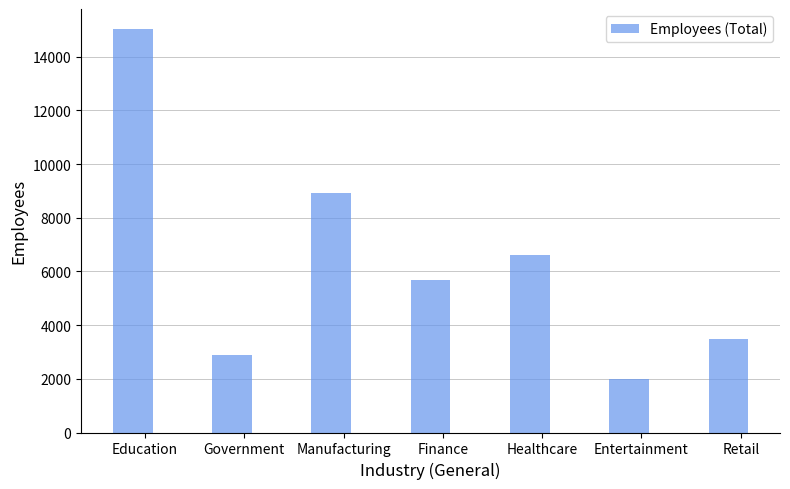

How many series are shown in this chart?

1